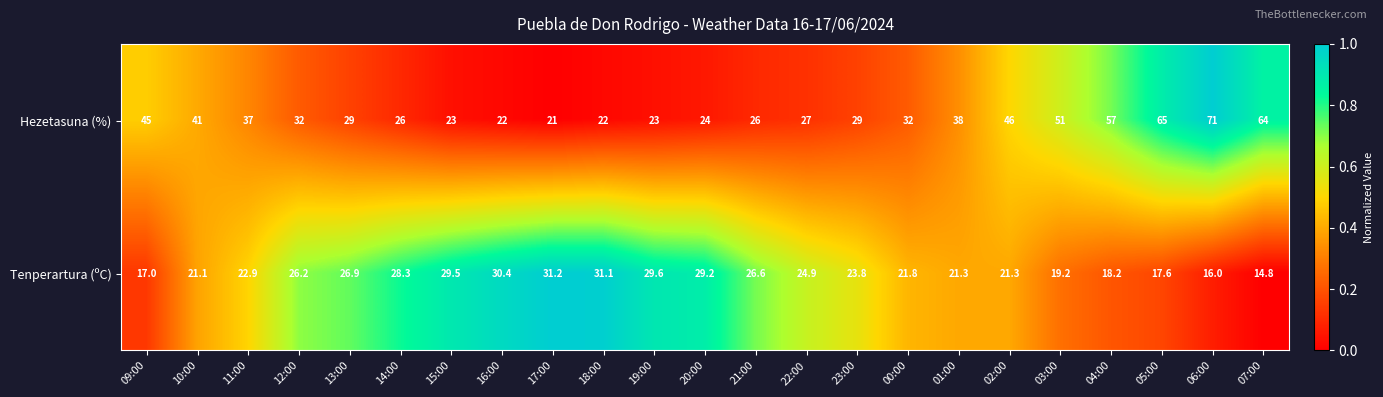

Which label corresponds to the smallest value in the chart?

07:00